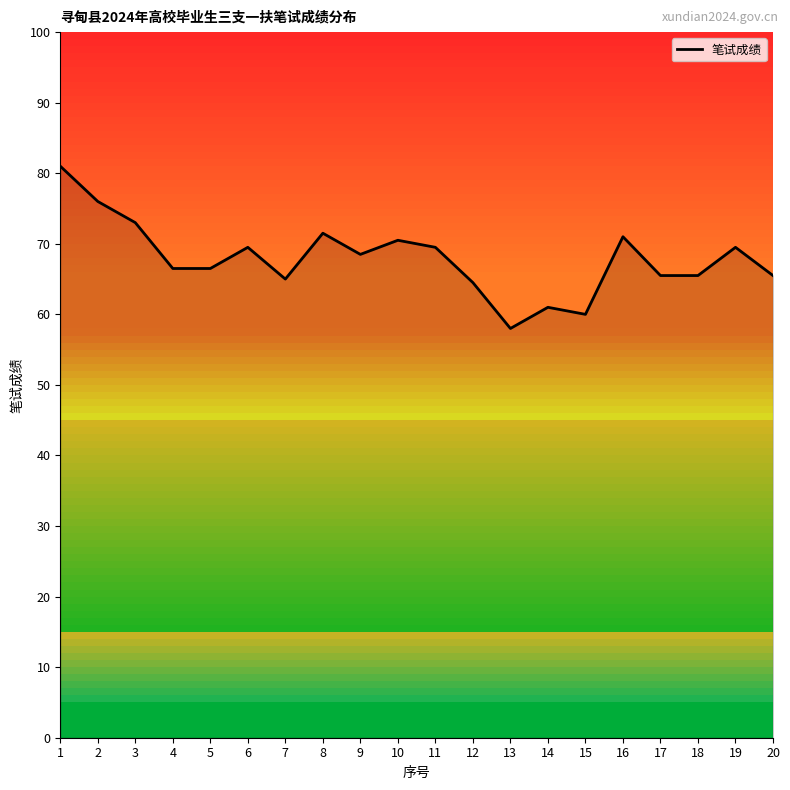

How many values exceed 68?

10